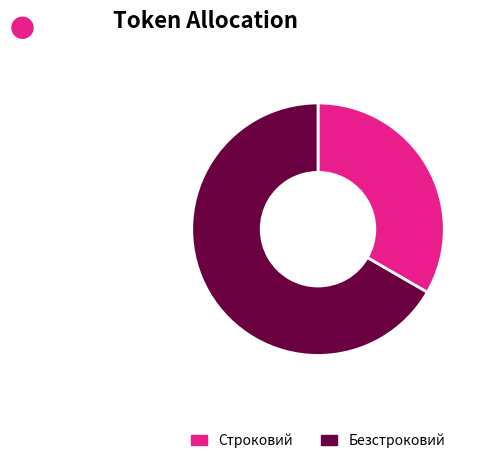

What is the smallest slice in the pie chart?

Строковий